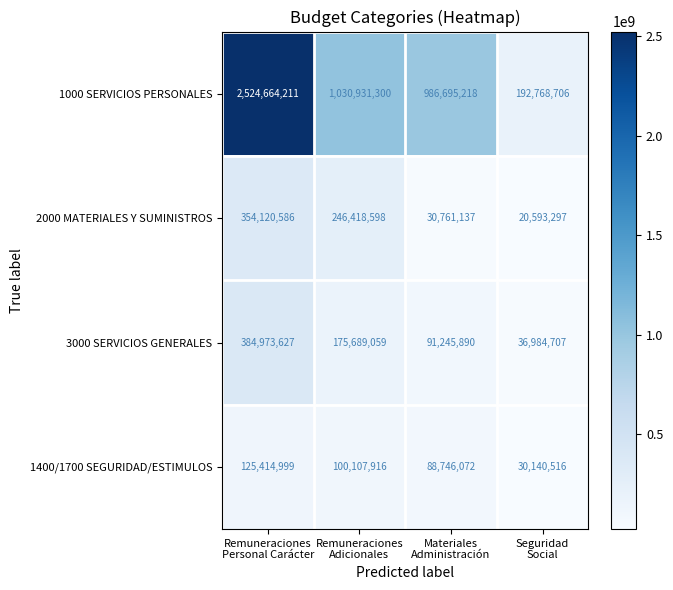

Between Remuneraciones
Personal Carácter and Seguridad
Social, which series saw the biggest shift?

1000 SERVICIOS PERSONALES